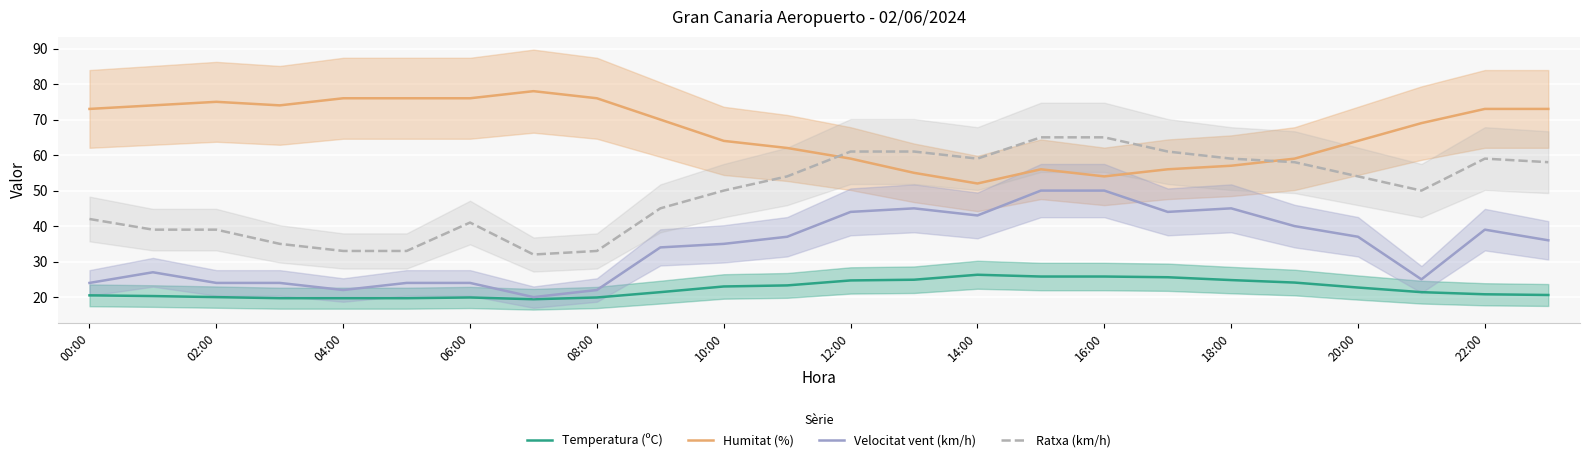

What is the greatest value displayed?

78.0